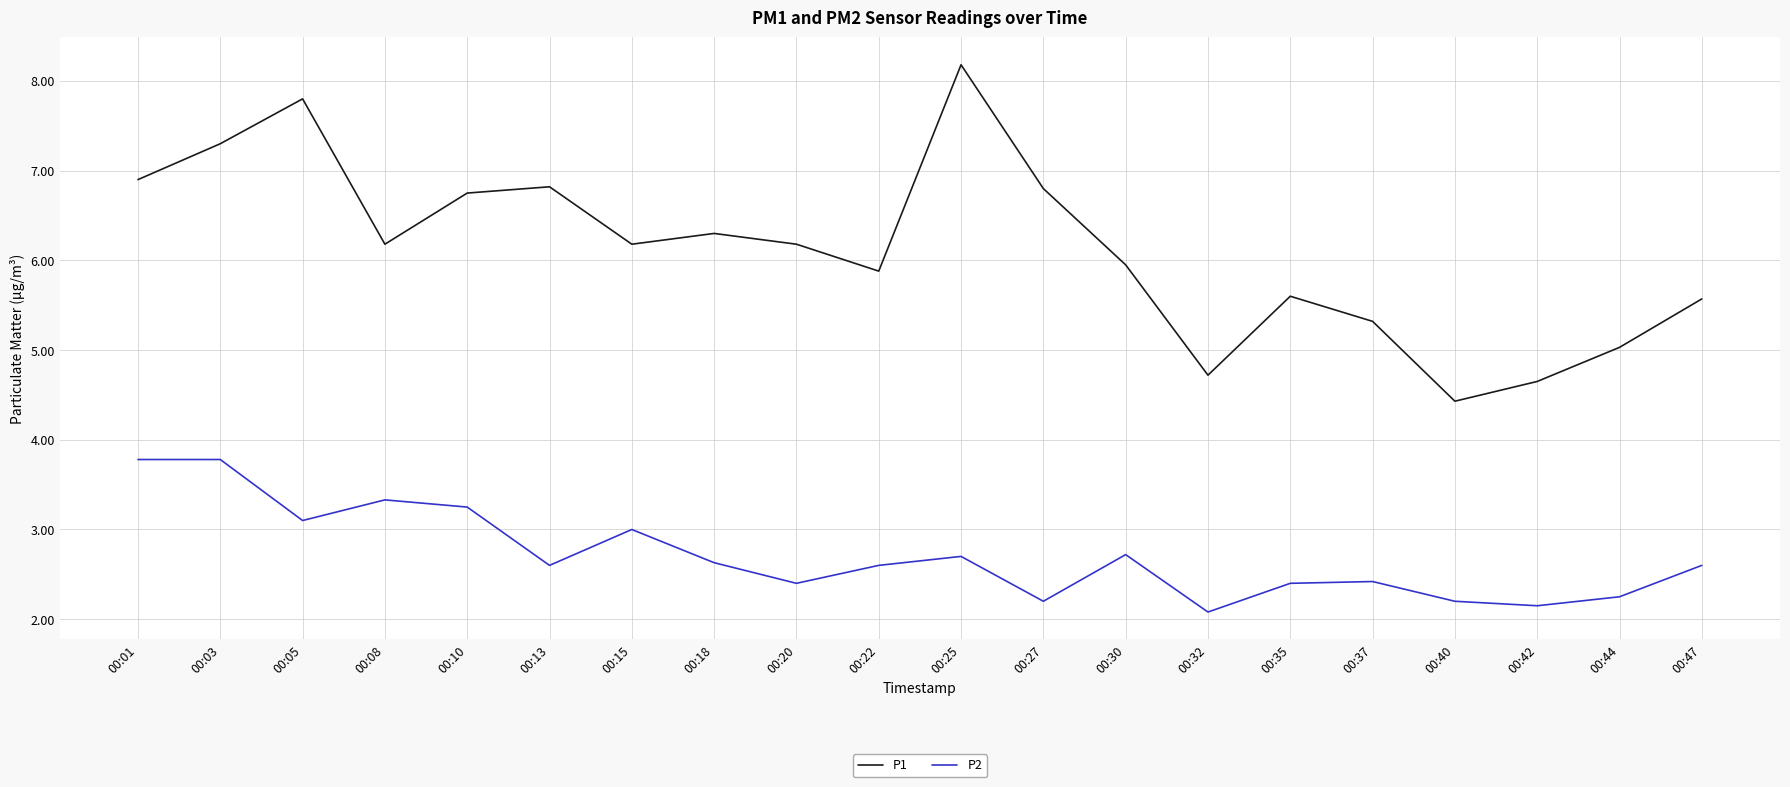

Is it true that P1 equals 5.0 at 00:44?

True